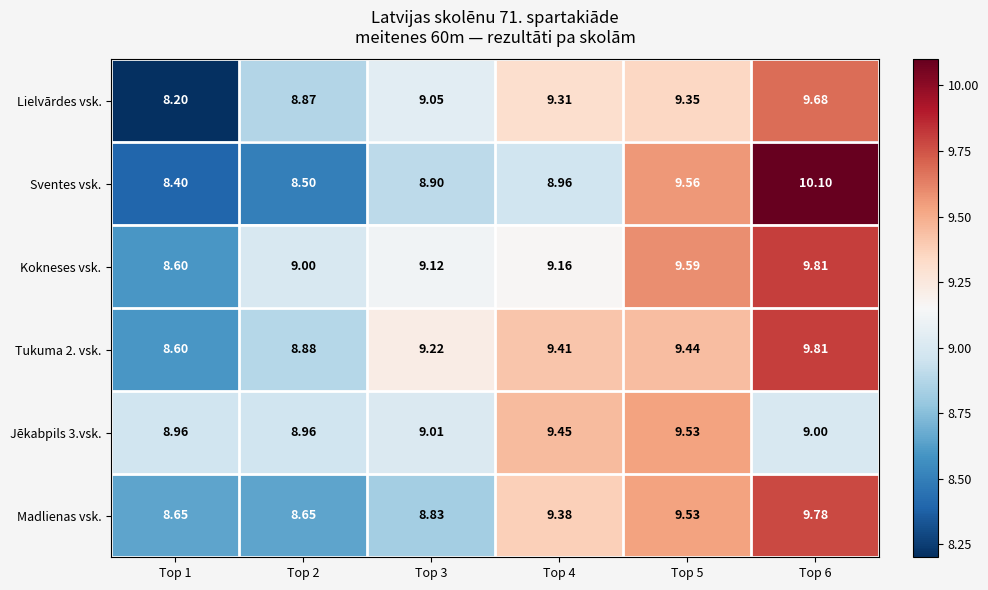

Is the value of Lielvārdes vsk. at Top 3 greater than the value of Sventes vsk. at Top 4?

Yes